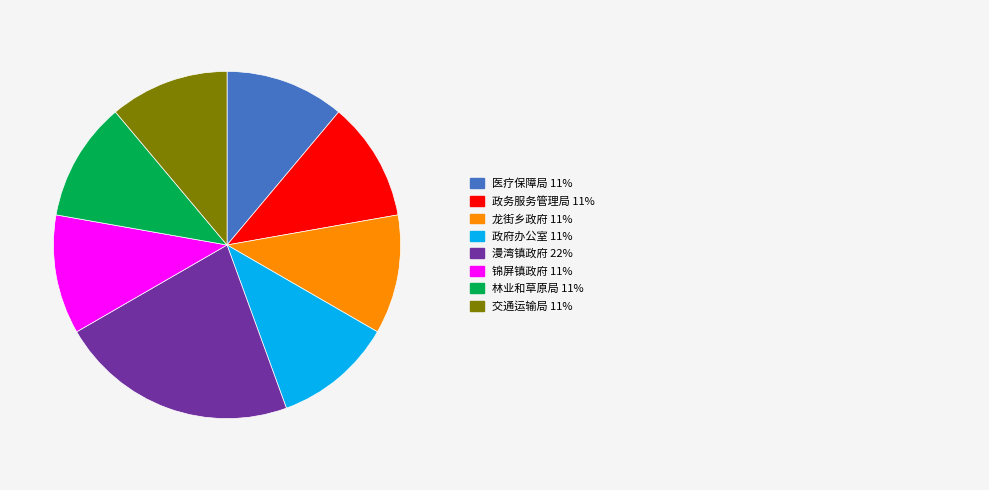

Is there a majority slice in this chart?

No